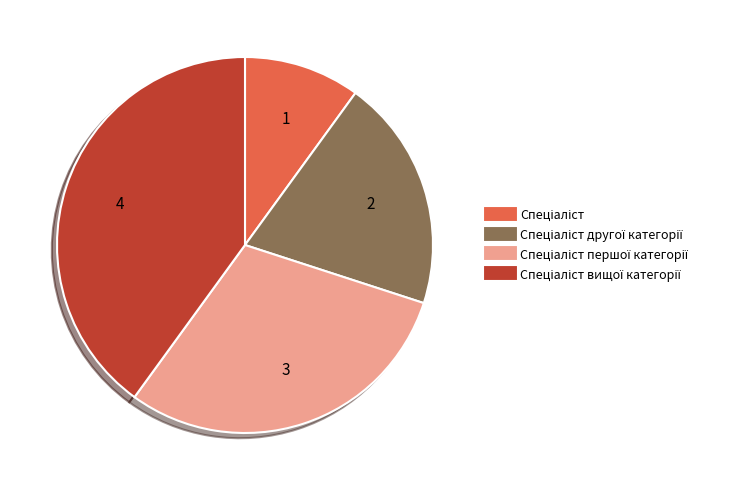

Rank the categories by value from lowest to highest.

Спеціаліст, Спеціаліст другої категорії, Спеціаліст першої категорії, Спеціаліст вищої категорії